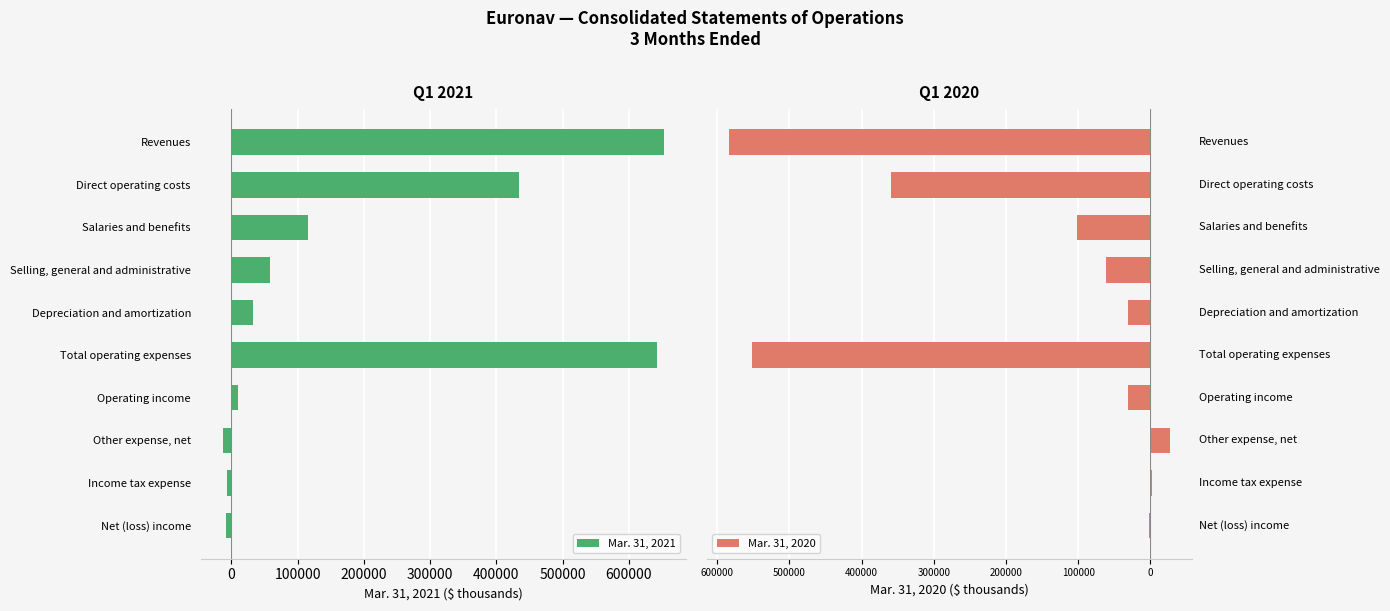

The value of Mar. 31, 2021 at Salaries and benefits is 23679. True or false?

False